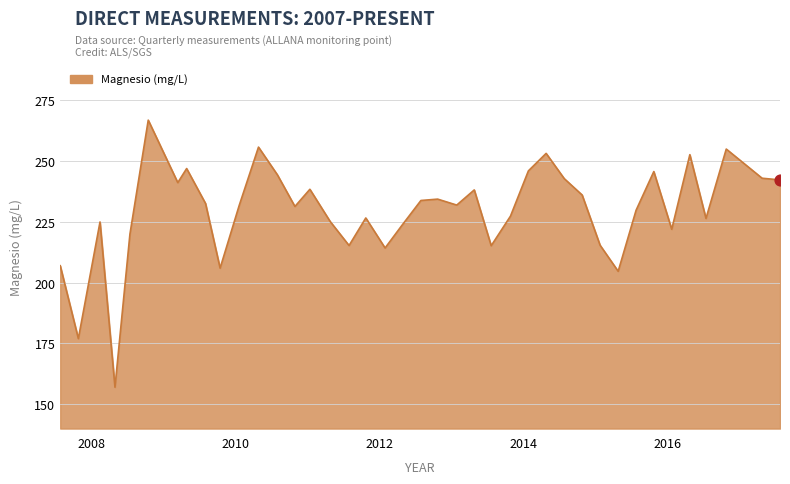

What is the minimum value shown in the chart?

157.0